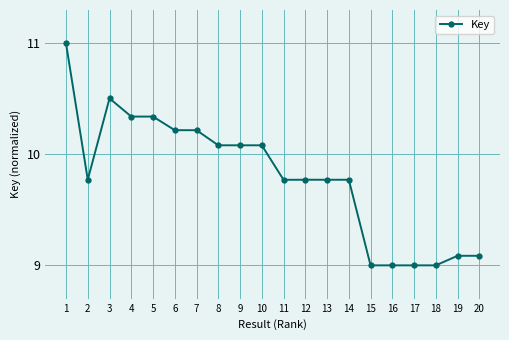

What is the value of the 1st point from the left?

11.0